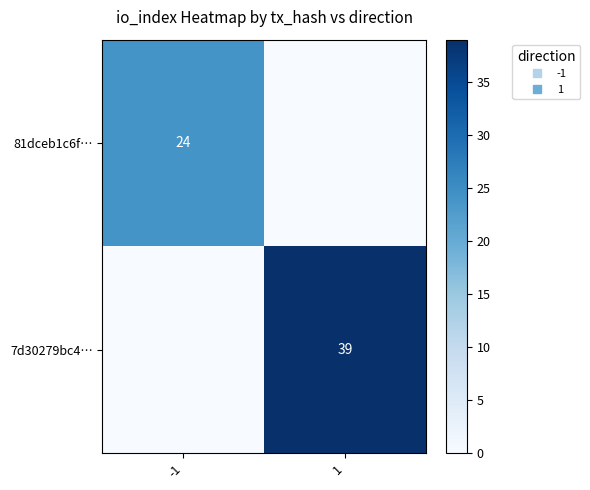

At how many categories does at least one series exceed 15?

2